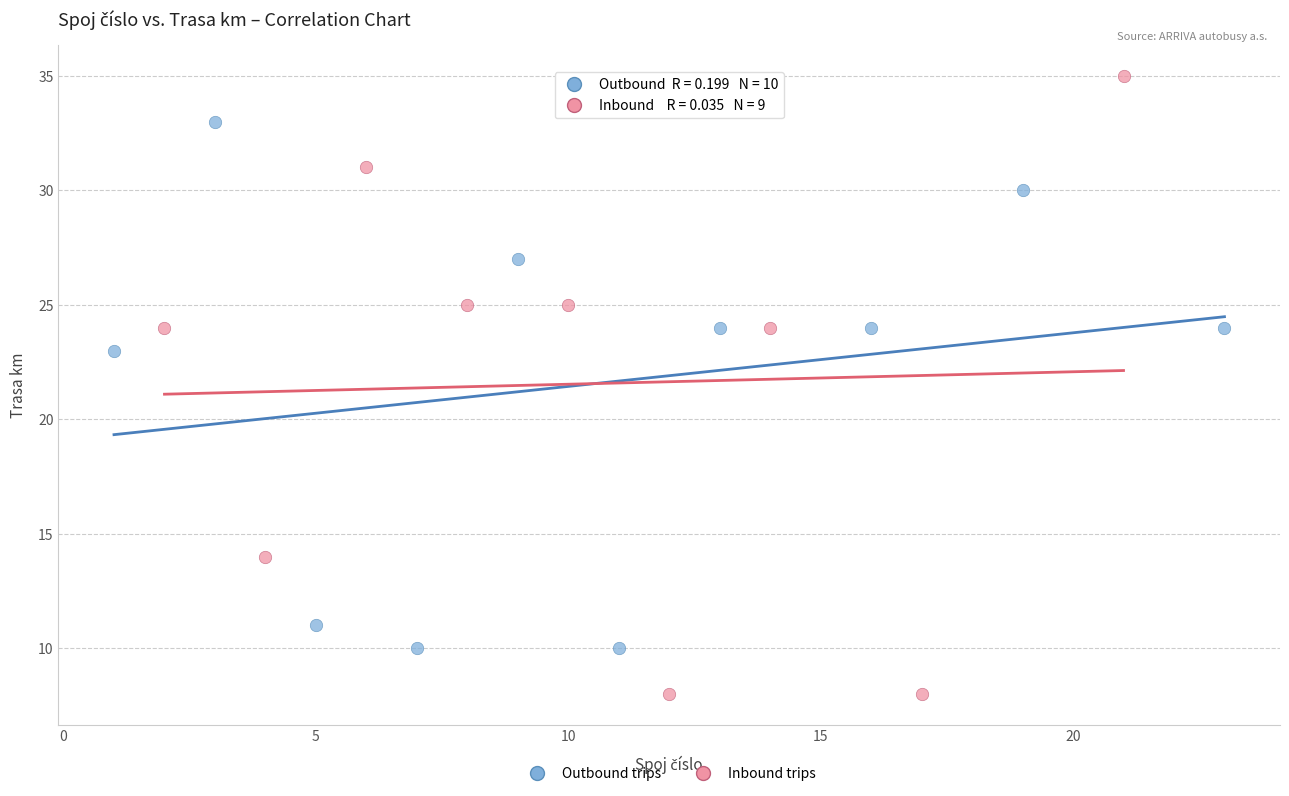

Which series contains the lowest Y value?

Inbound trips